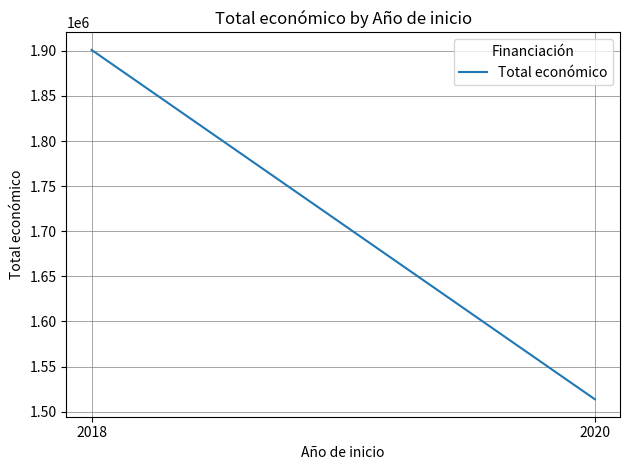

Count the number of data series in this chart.

1